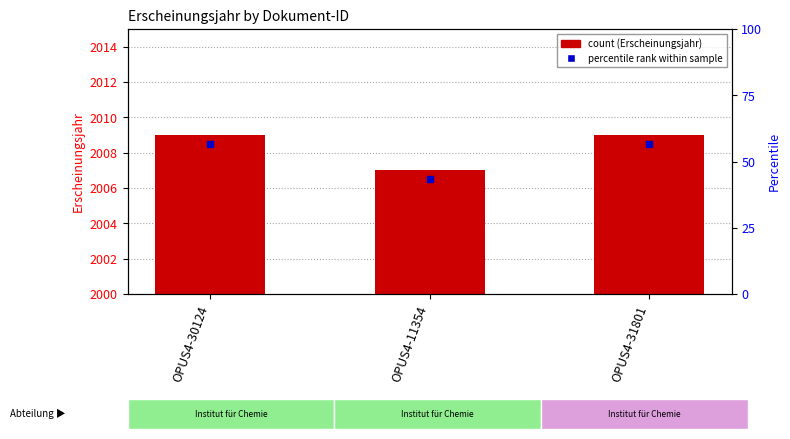

What is the label of the 3rd bar from the left?

OPUS4-31801